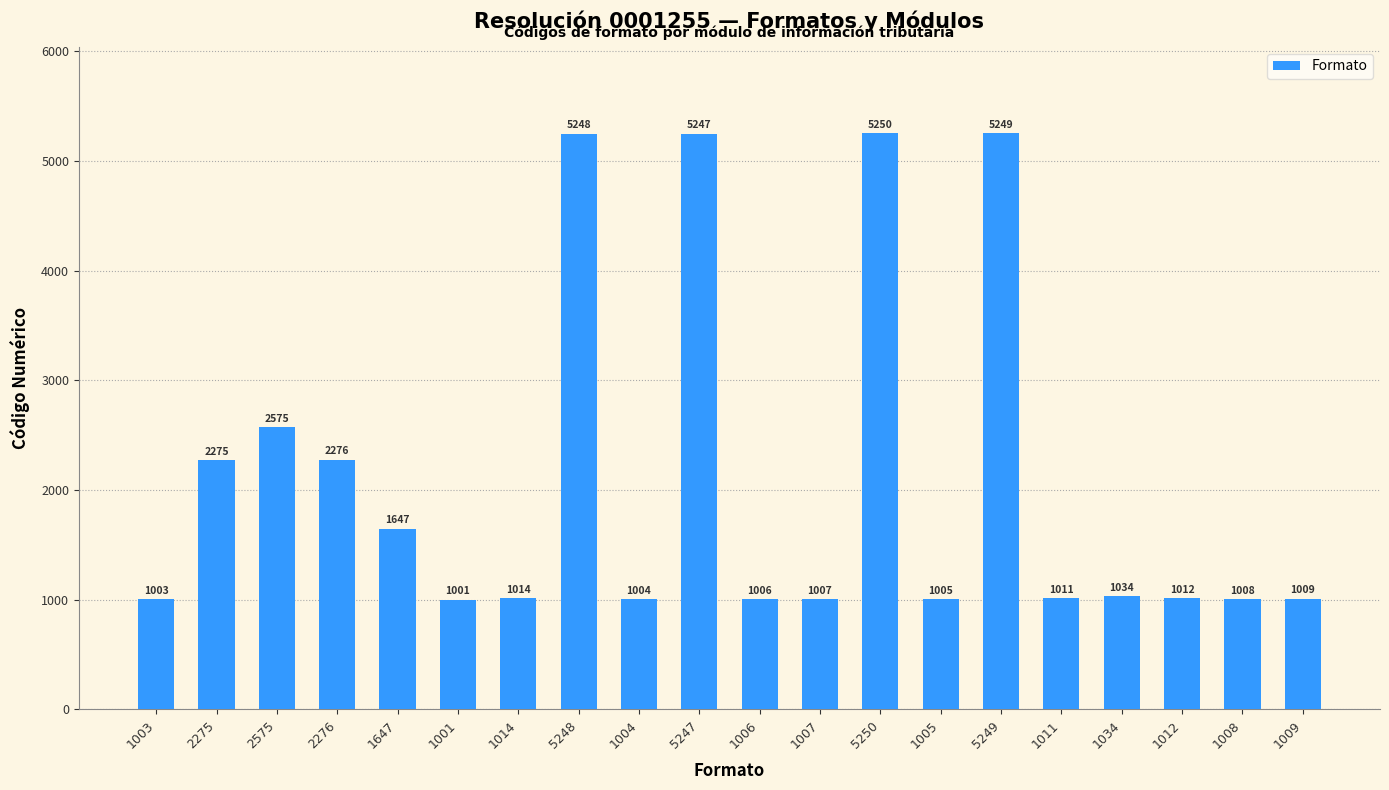

What is the greatest value displayed?

5250